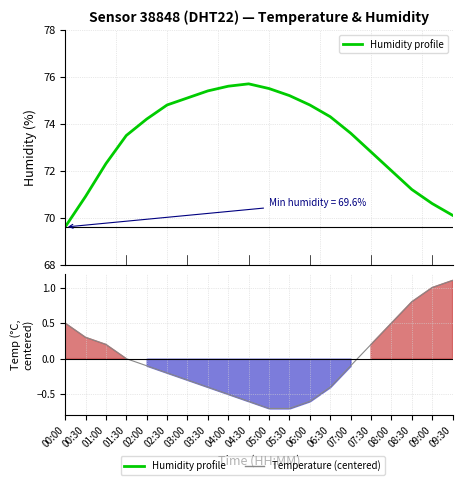

True or false: Humidity profile and temperature intersect in this chart.

False